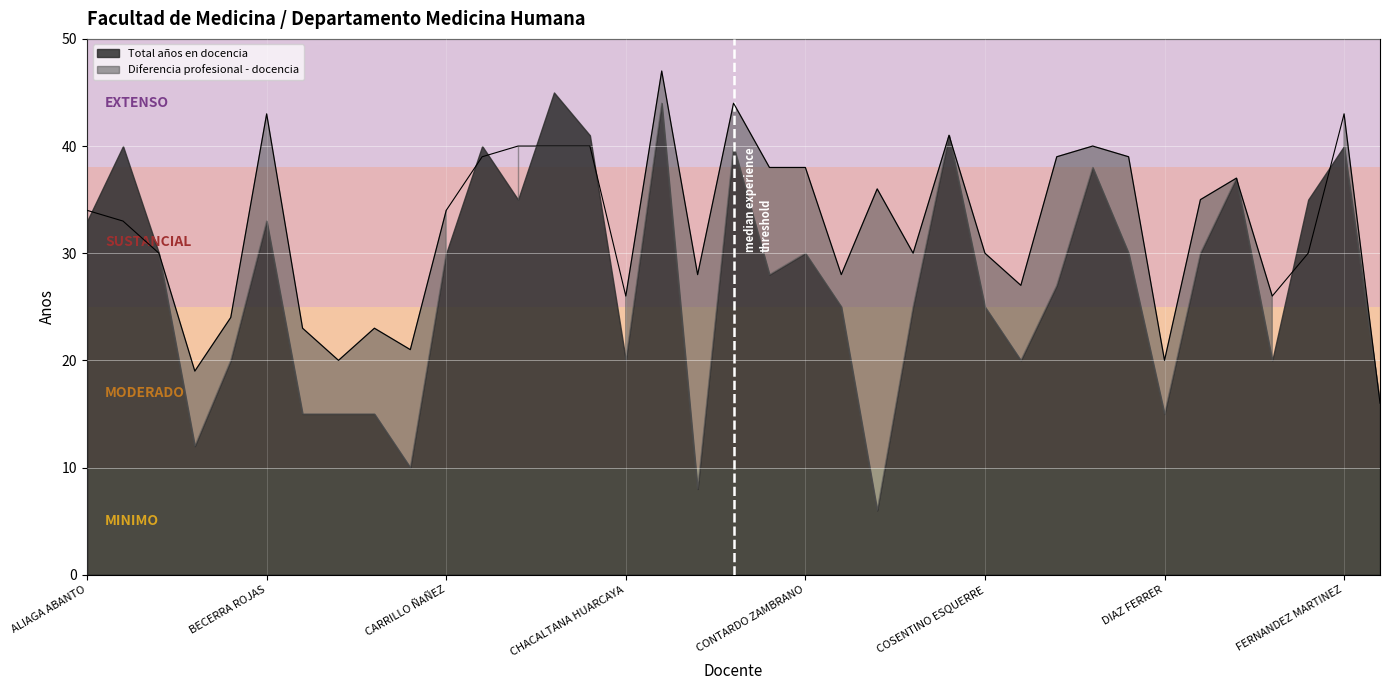

How many categories are shown in the chart?

37